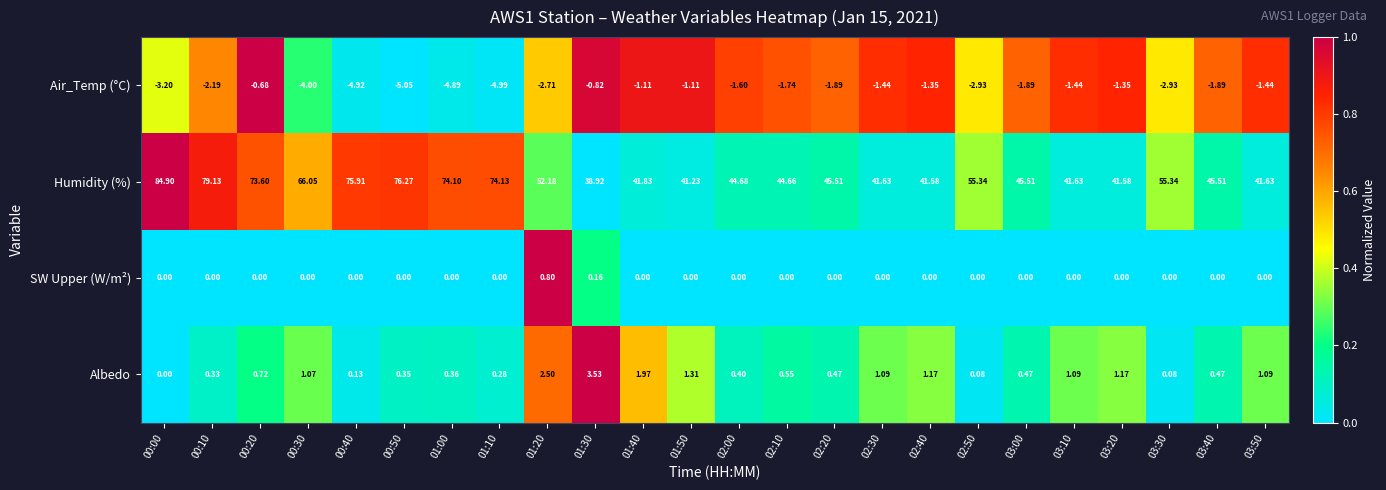

Which series has the largest range (max minus min)?

Humidity (%)